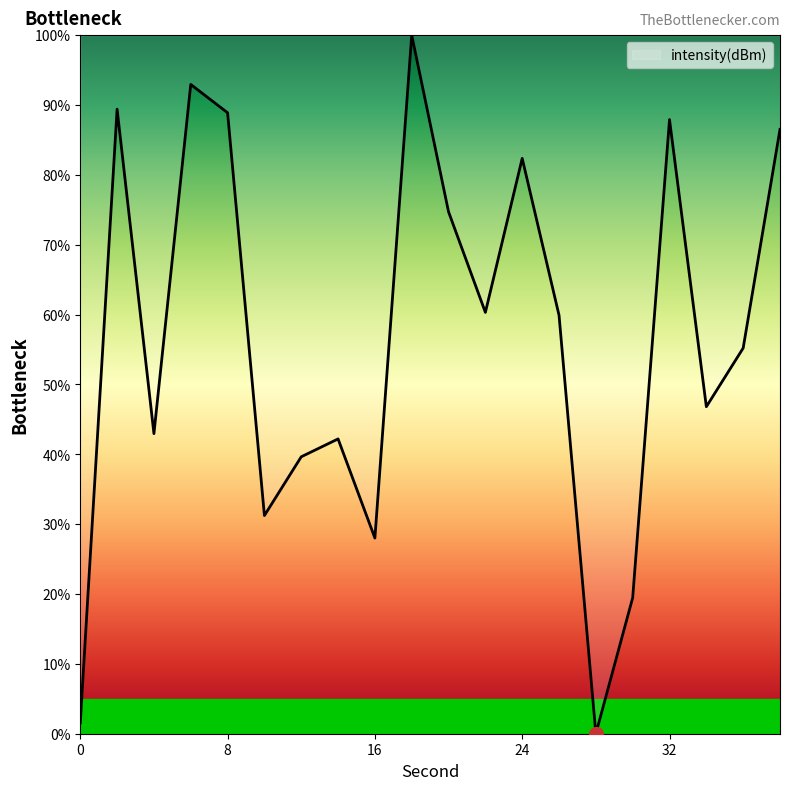

What is the difference between the maximum and minimum values?

100.0